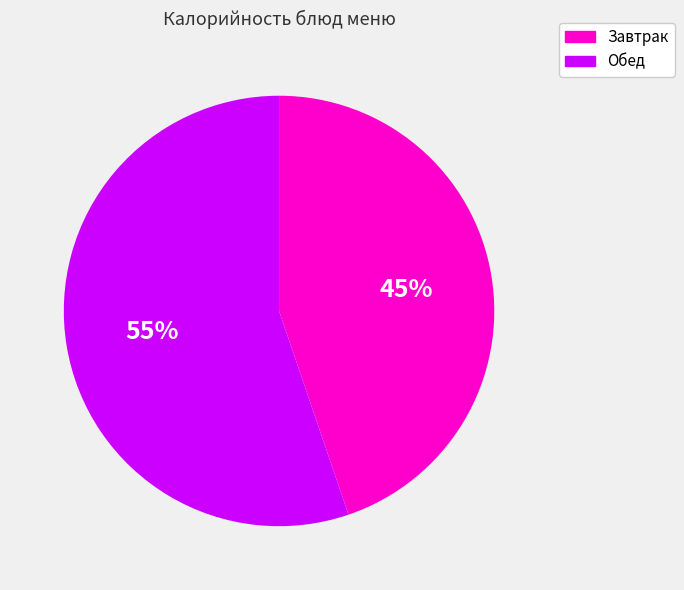

Do Обед and Завтрак together represent more than half of the pie?

Yes